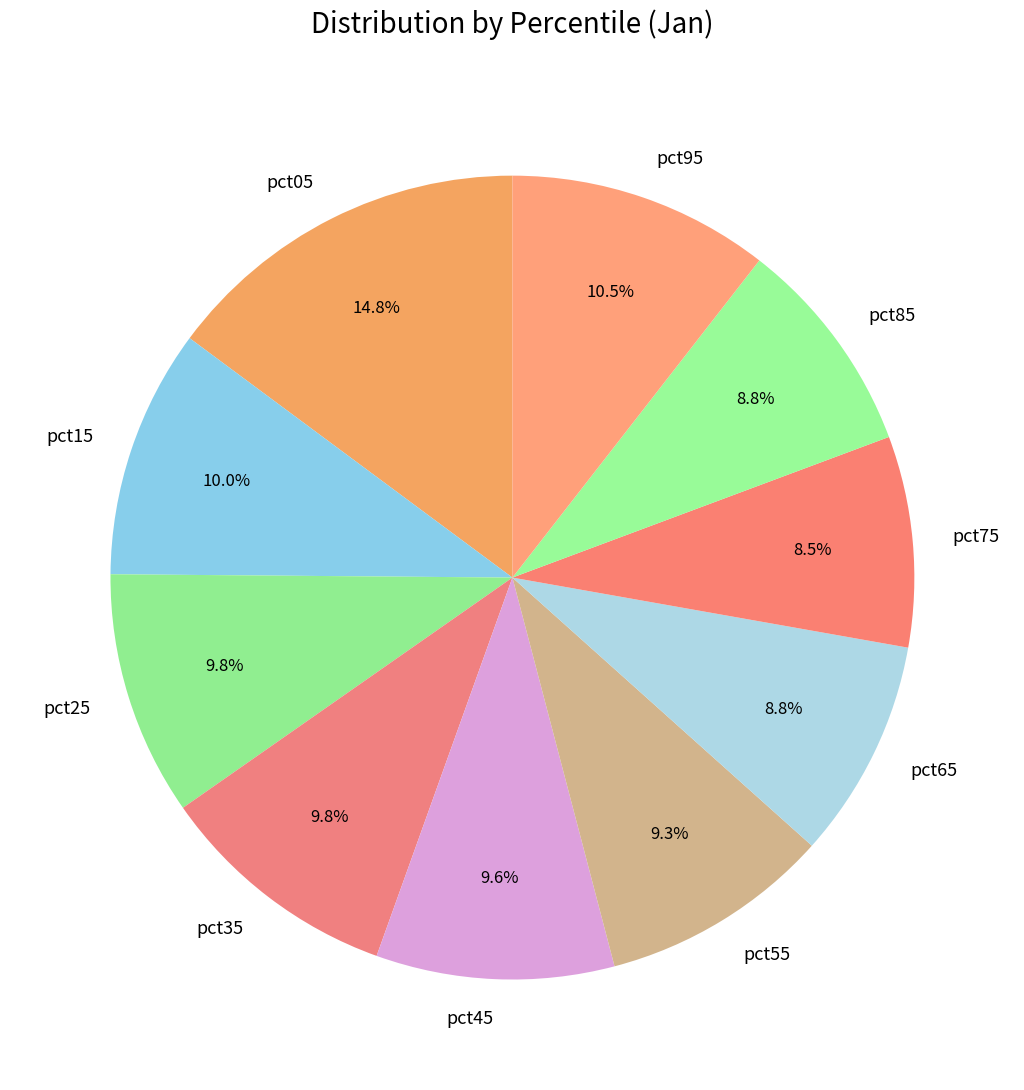

Which has a higher value, pct75 or pct95?

pct95